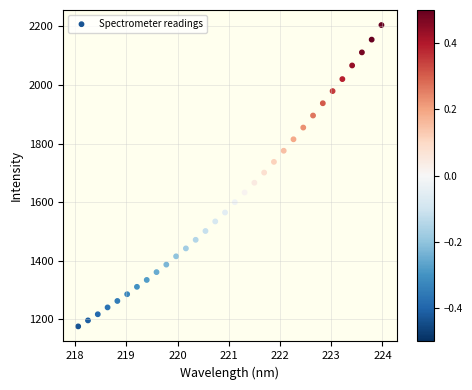

What is the range of Y values (max minus min)?

1028.6